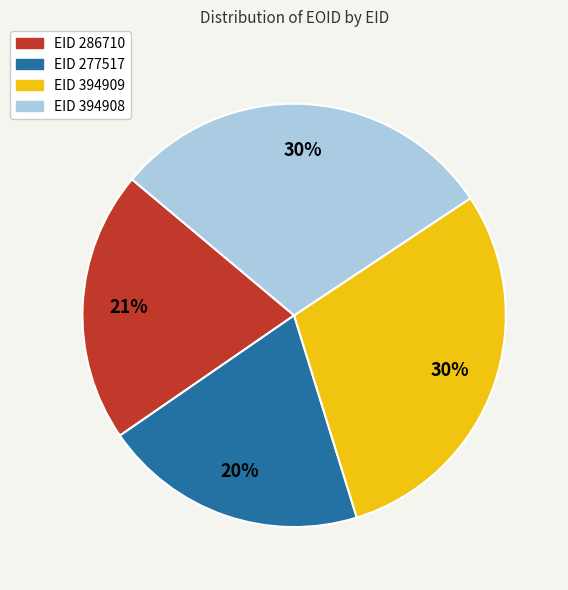

Is there any slice that represents more than half of the pie?

No